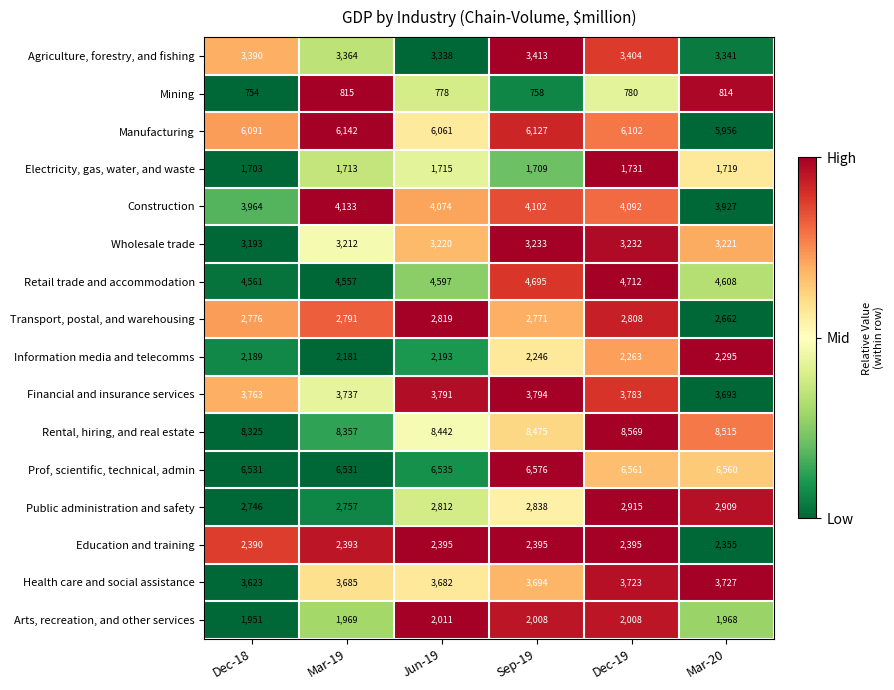

What is the total value across all series at Mar-20?

58270